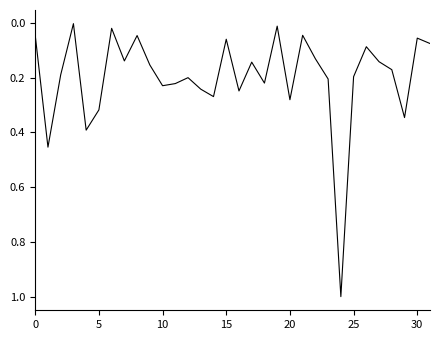

What is the maximum value shown in the chart?

1.0